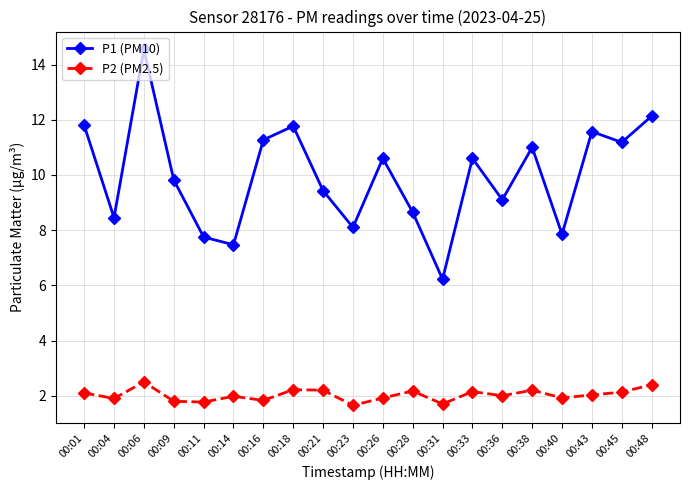

What is the highest value of the P1 (PM10) series?

14.6